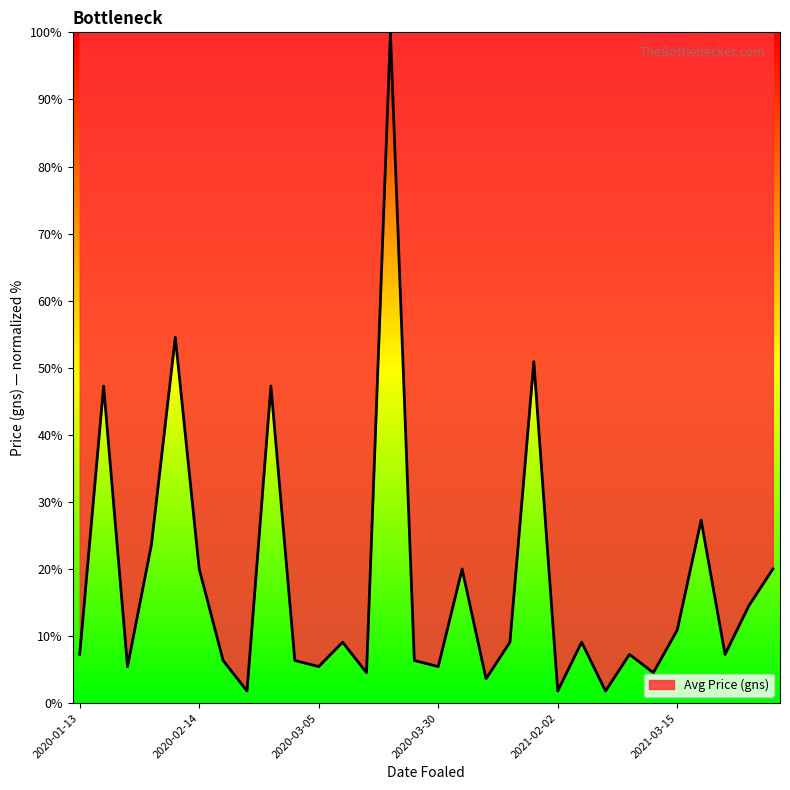

What is the difference between the maximum and minimum values?

98.2